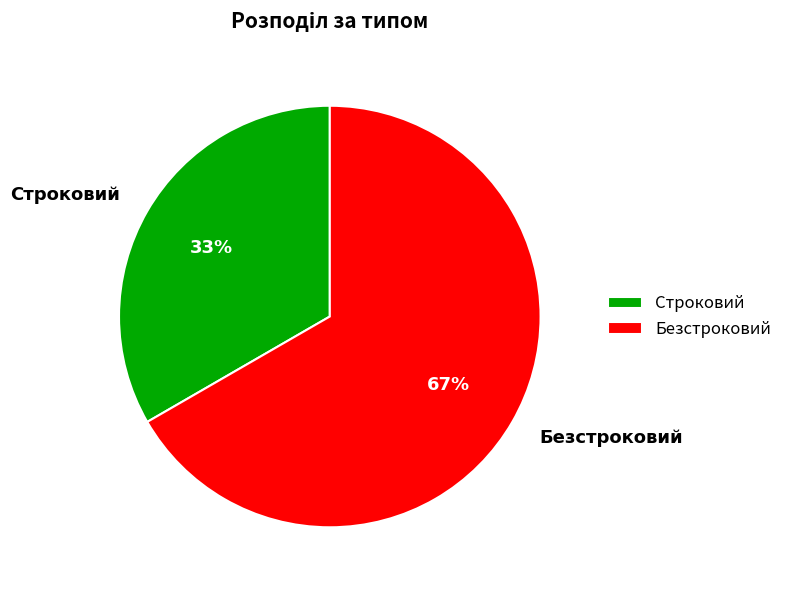

To the nearest percent, what portion does Безстроковий represent?

67%